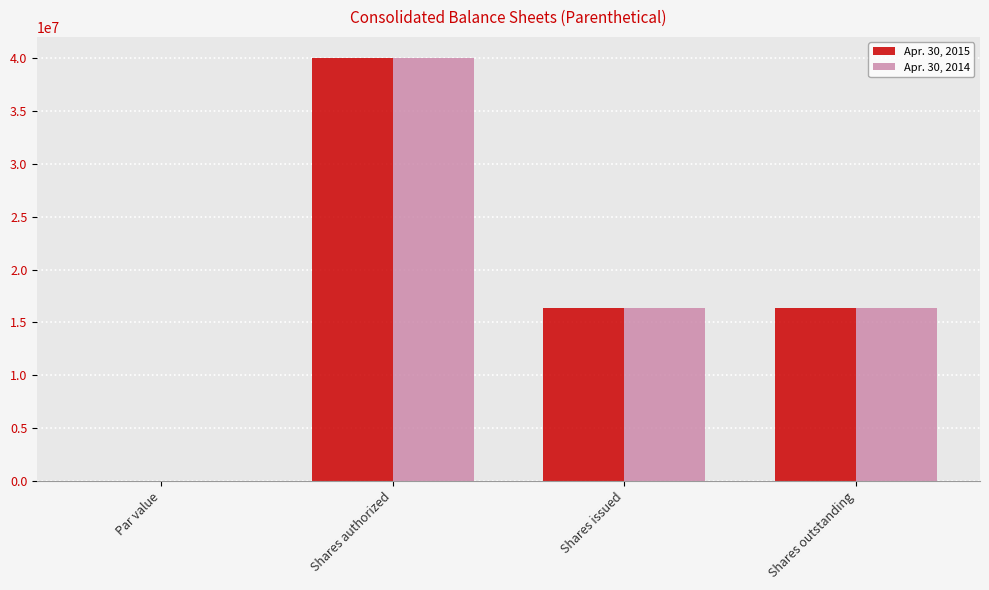

The Apr. 30, 2014 series shows 27857122.2 at Shares issued. True or false?

False